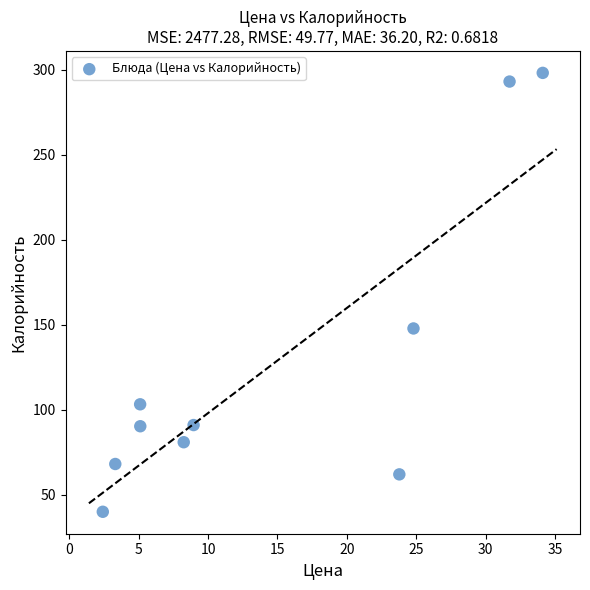

What Y value in the scatter plot is closest to 169?

147.8